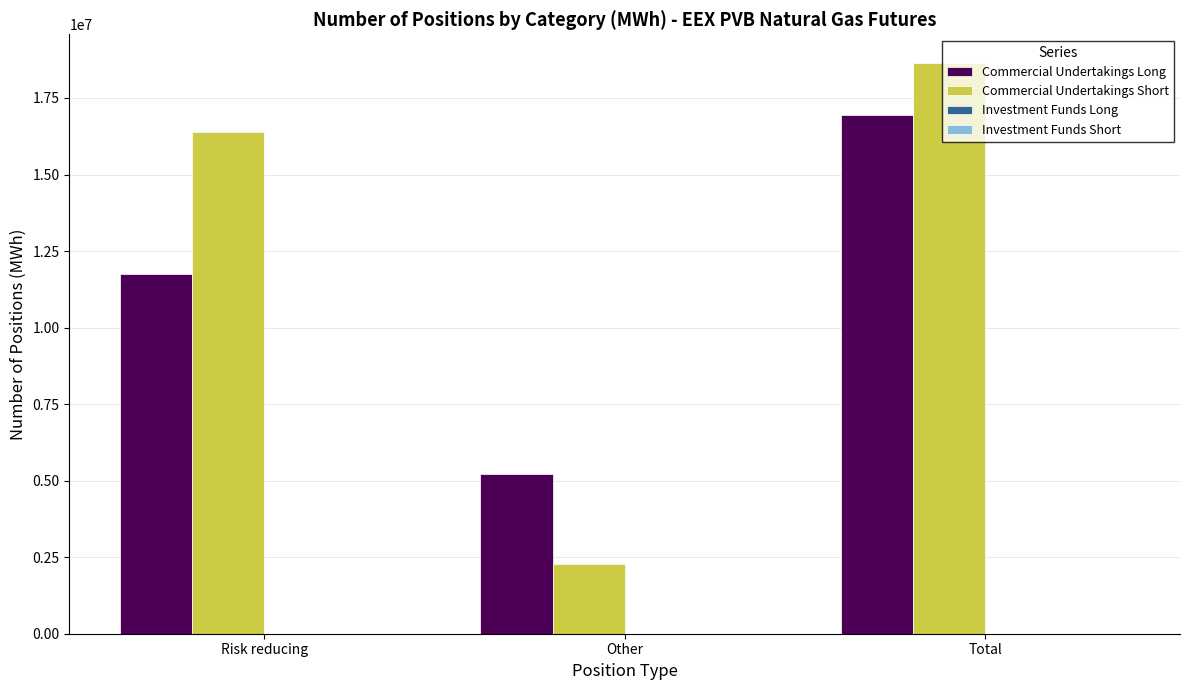

How many data points in Commercial Undertakings Short are less than 16377010?

1